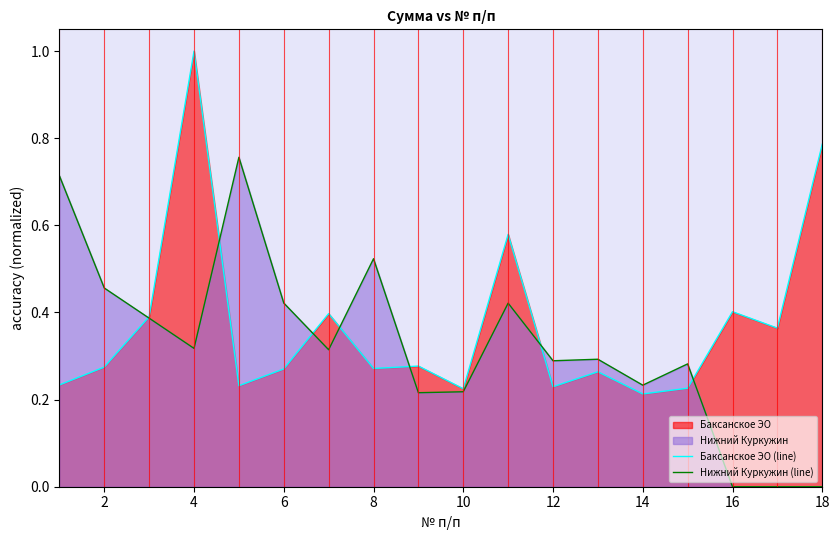

True or false: Нижний Куркужин (line) has a value of 0.1 at 14.

False